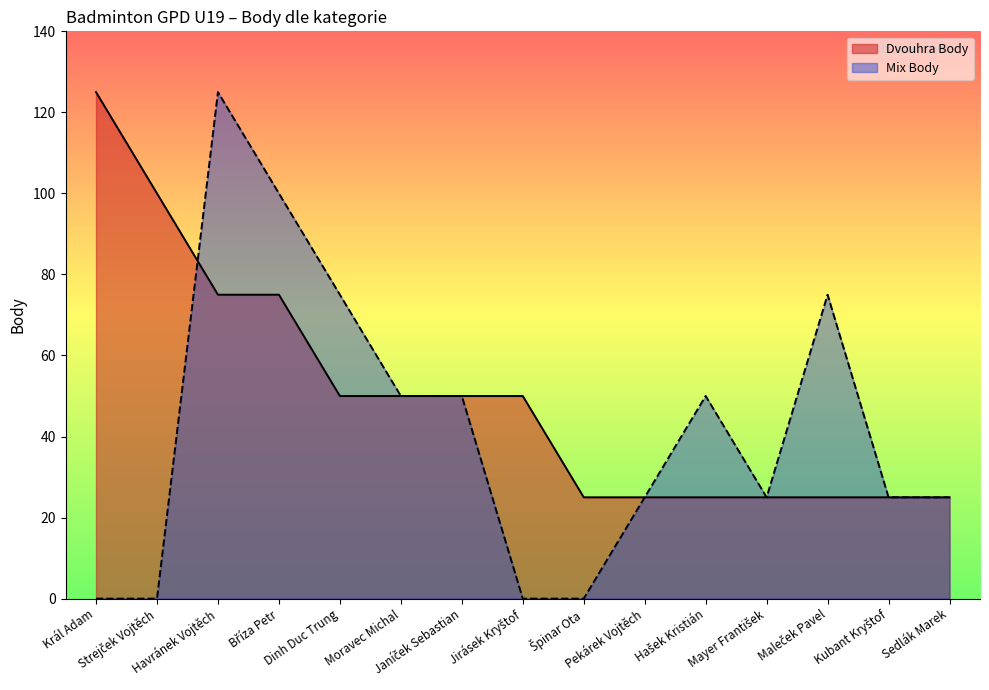

Where is the first local maximum for Mix Body?

Havránek Vojtěch